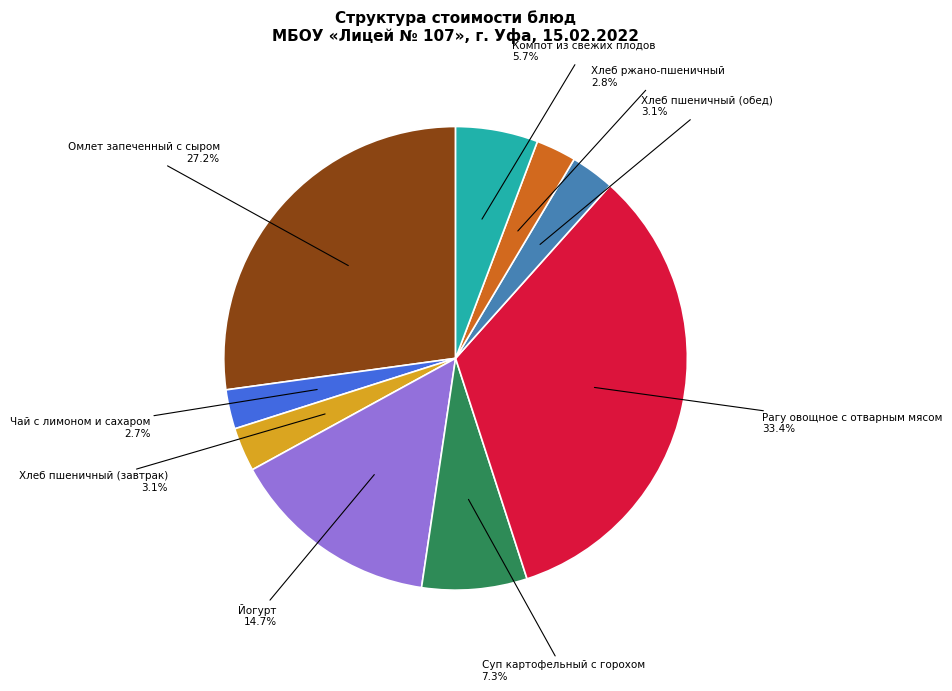

How many segments does this pie chart have?

9